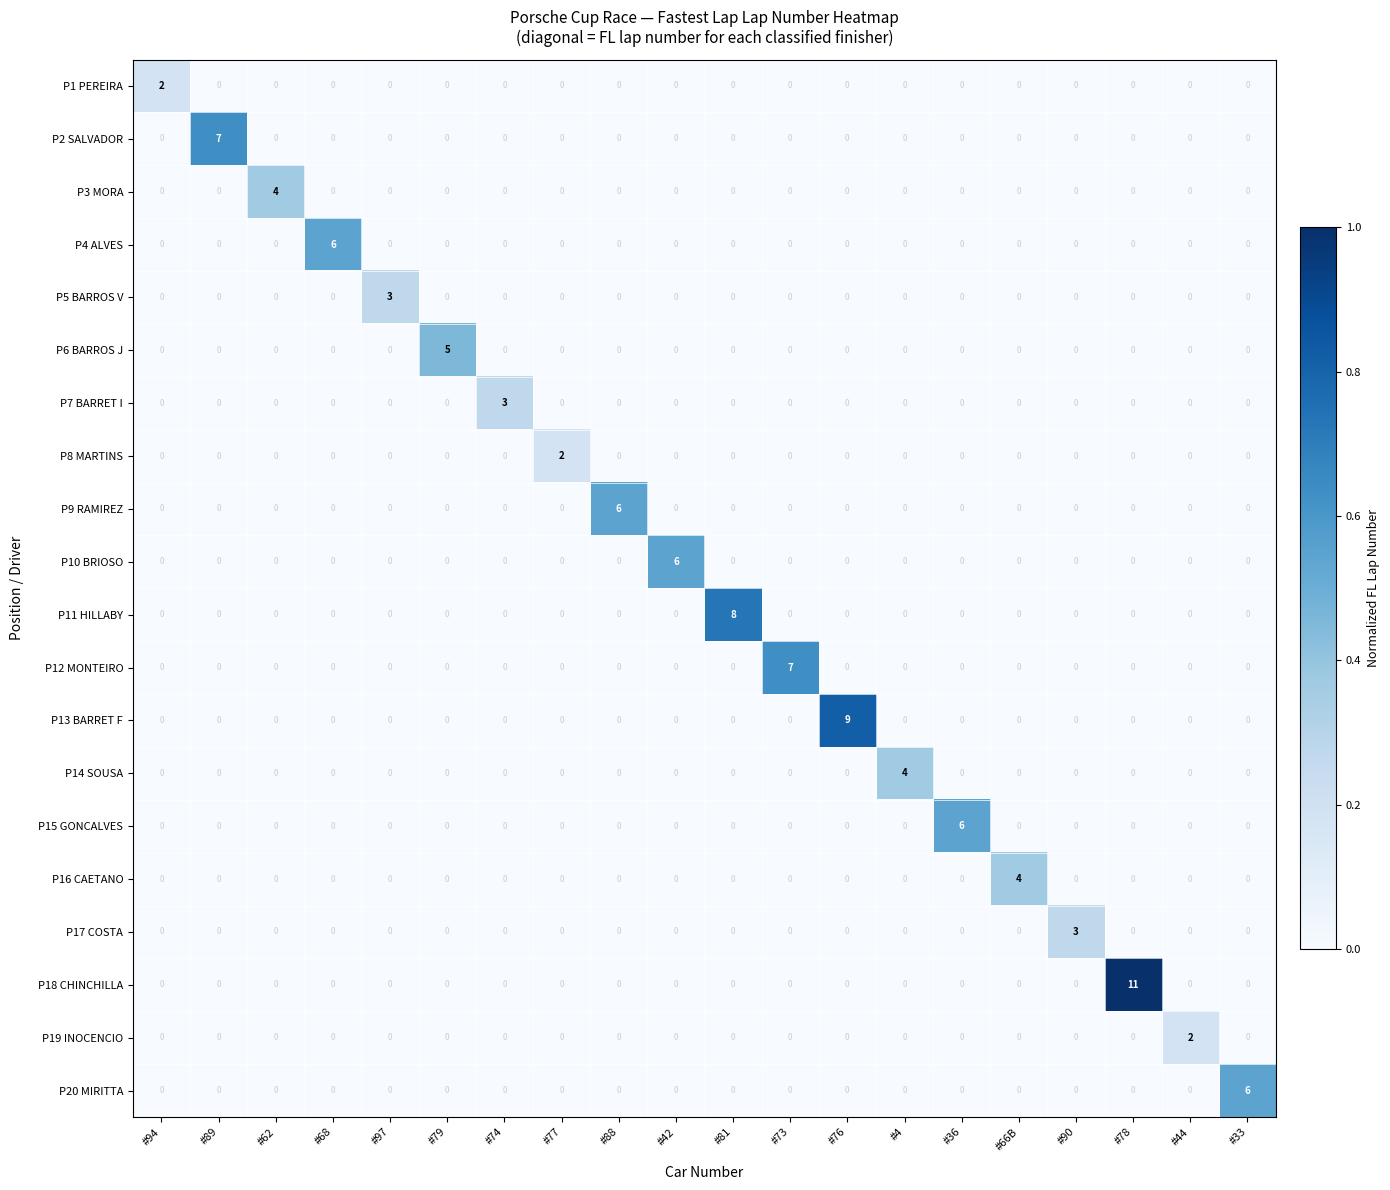

At how many categories does at least one series exceed 0?

20